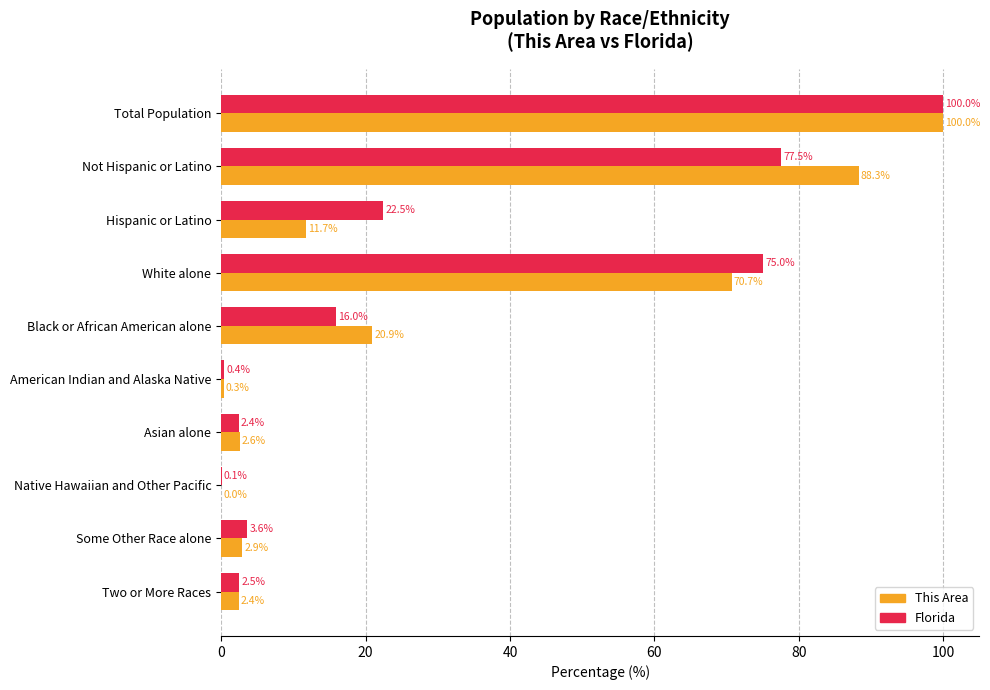

True or false: Florida has a value of 0.1 at Native Hawaiian and Other Pacific.

True